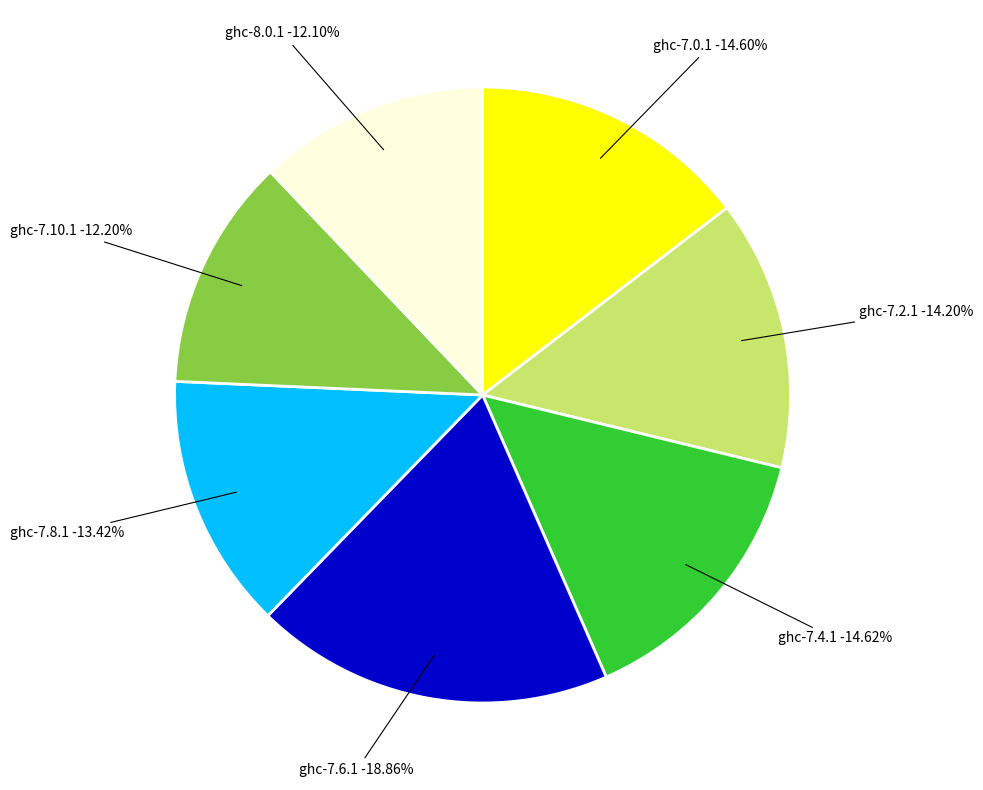

Rank the categories by value from lowest to highest.

ghc-8.0.1, ghc-7.10.1, ghc-7.8.1, ghc-7.2.1, ghc-7.0.1, ghc-7.4.1, ghc-7.6.1